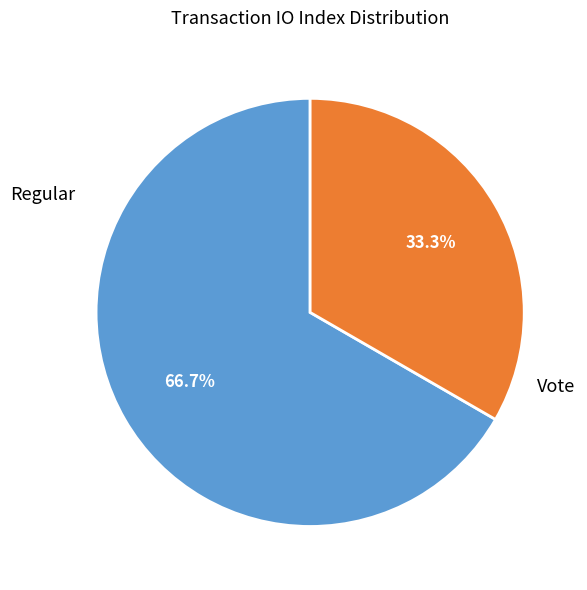

Which has a higher value, Regular or Vote?

Regular